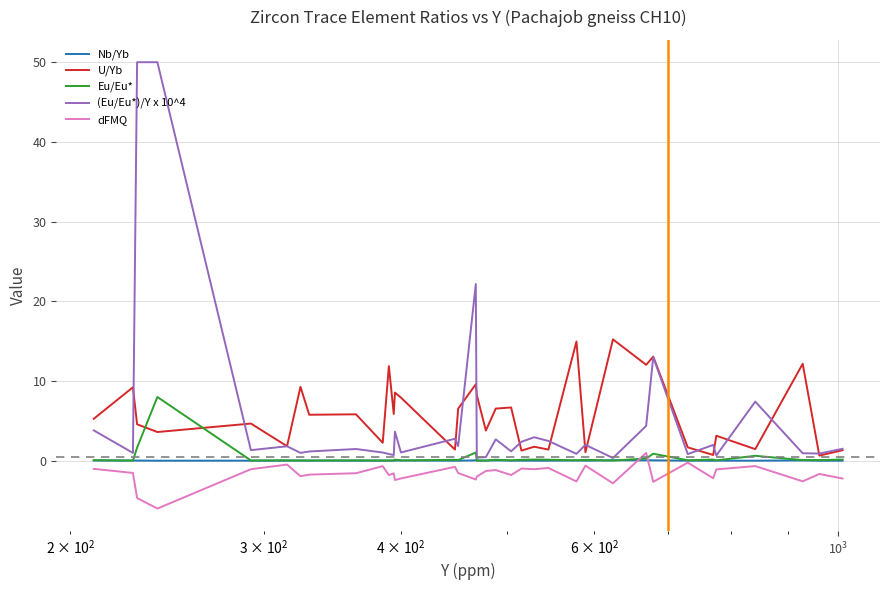

What is the greatest value displayed?

50.0